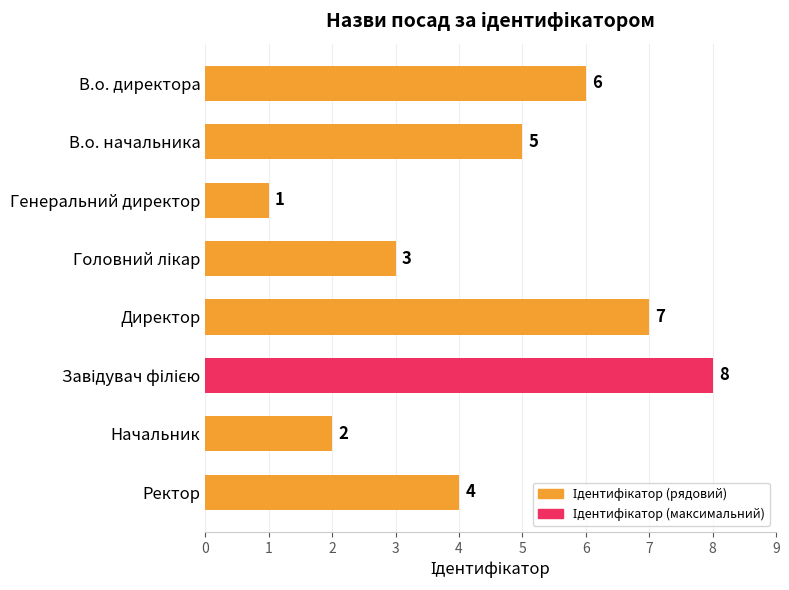

Which label corresponds to the smallest value in the chart?

Генеральний директор